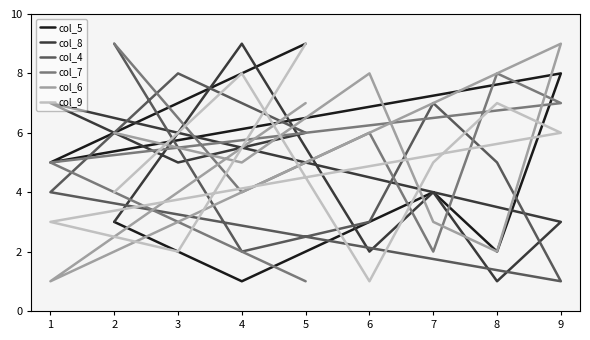

Which series has the widest spread of values?

col_5